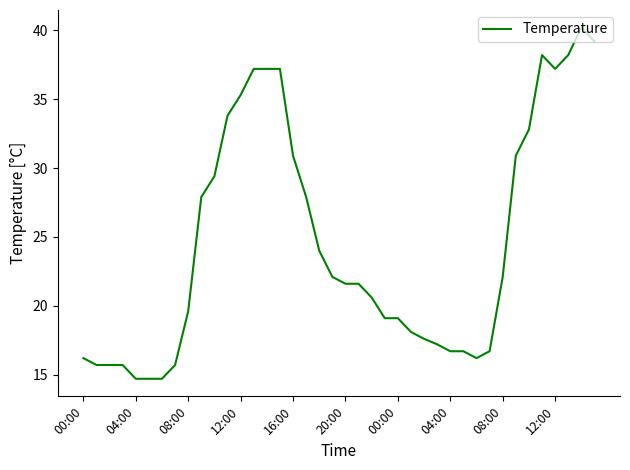

What is the maximum value shown in the chart?

40.2